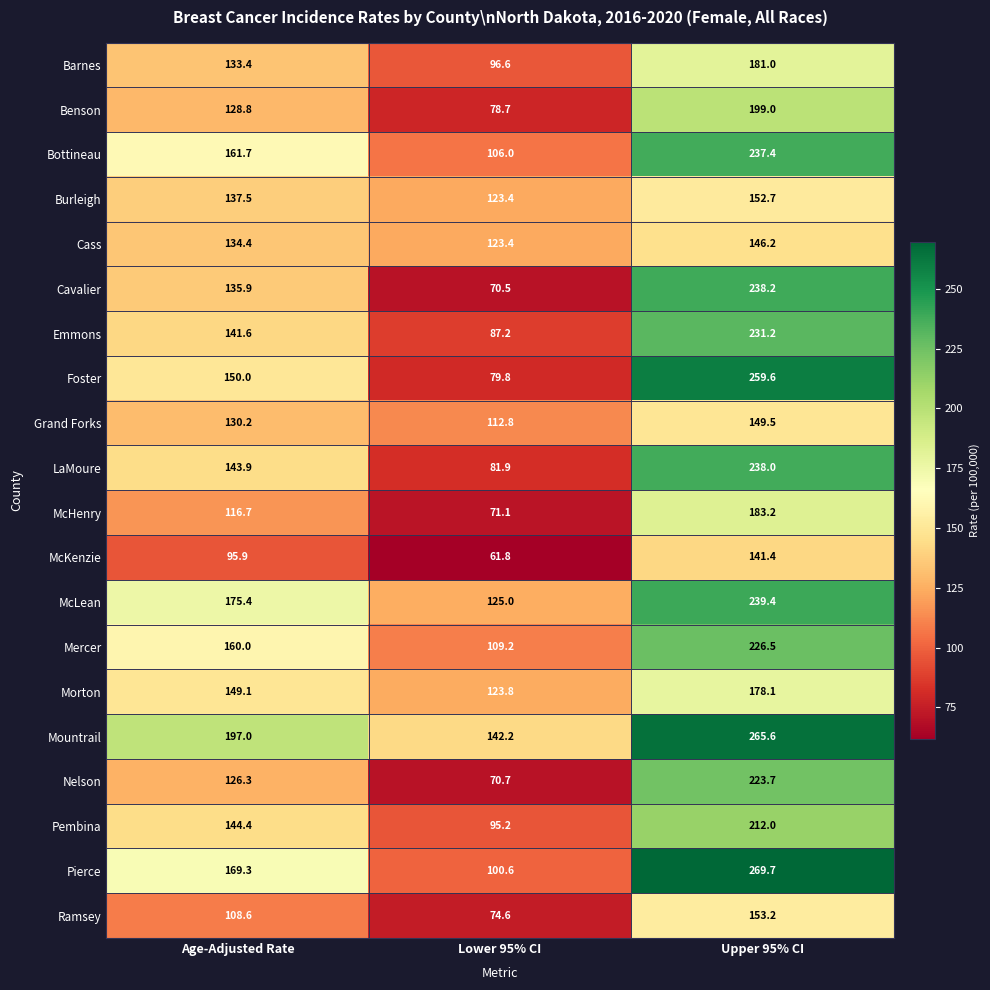

At which label is Cavalier closest to 154?

Age-Adjusted Rate